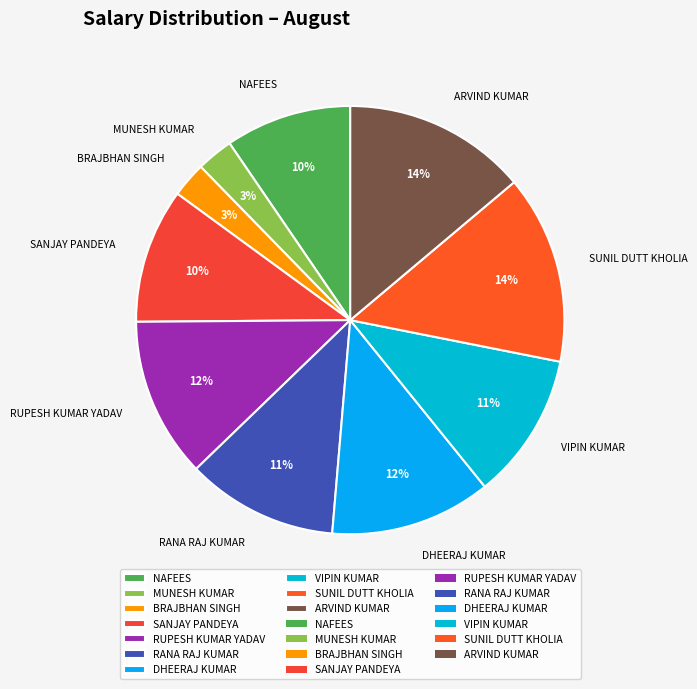

Approximately how many times larger is the value at SANJAY PANDEYA compared to DHEERAJ KUMAR?

0.8